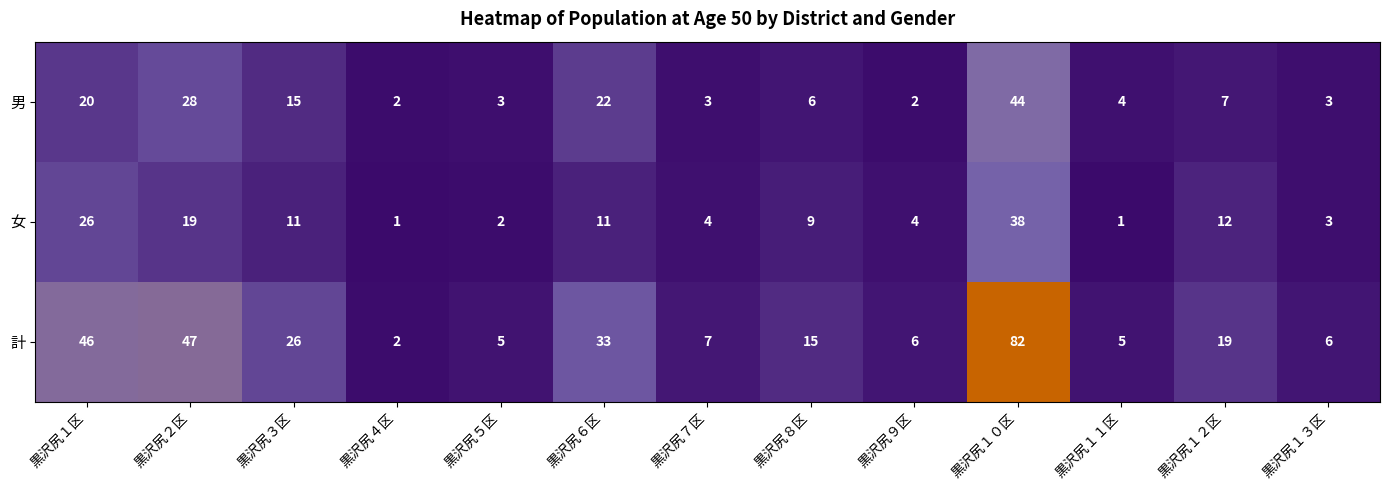

Is it true that 計 equals 8 at 黒沢尻５区?

False